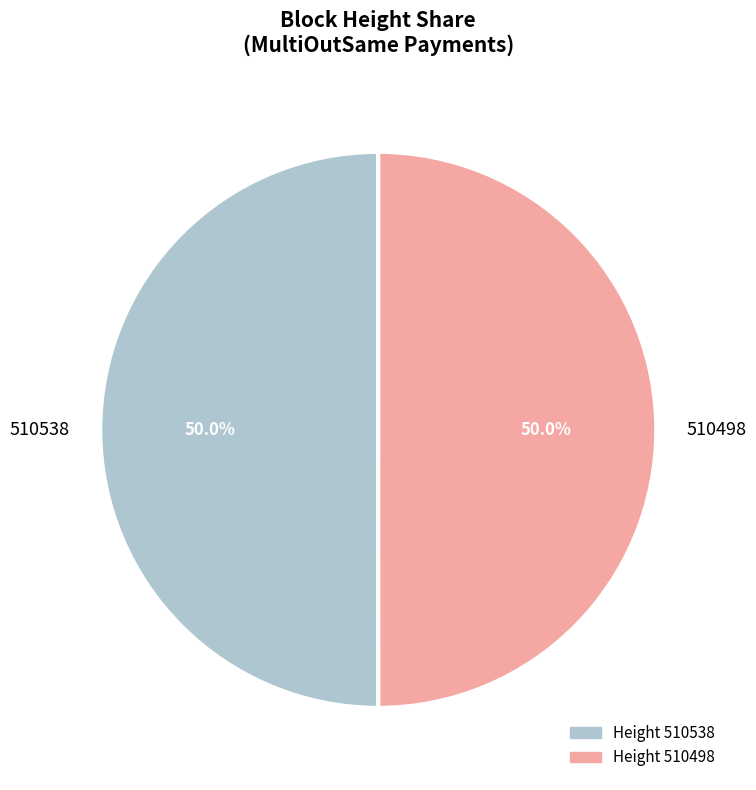

Is it true that 510498 is 62% of the pie?

False